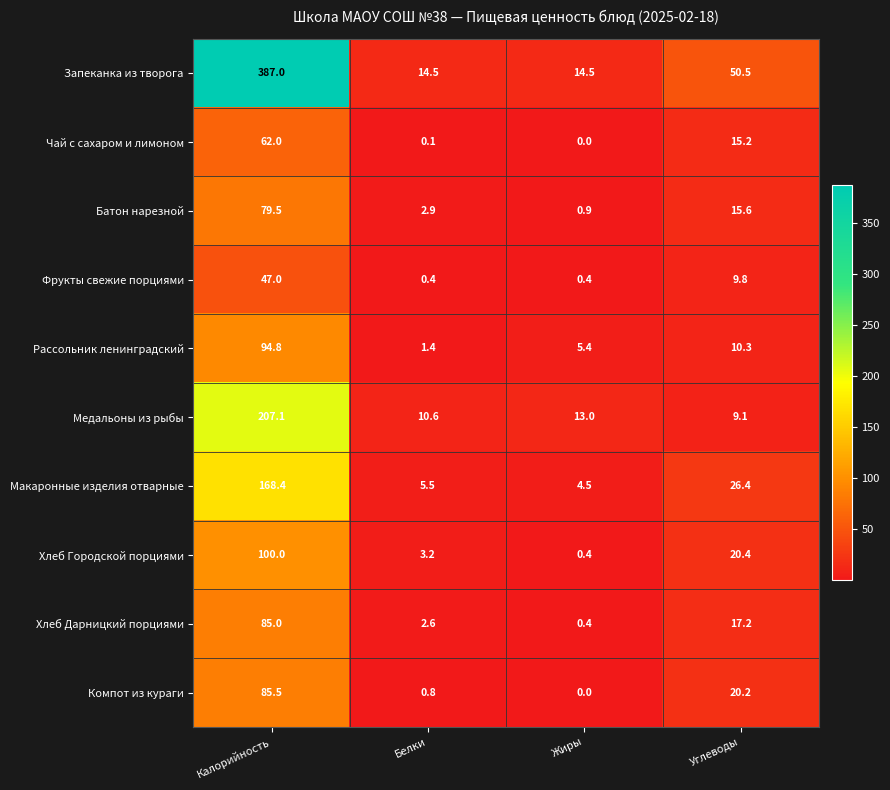

What is the spread (max minus min) of values at Белки?

14.4